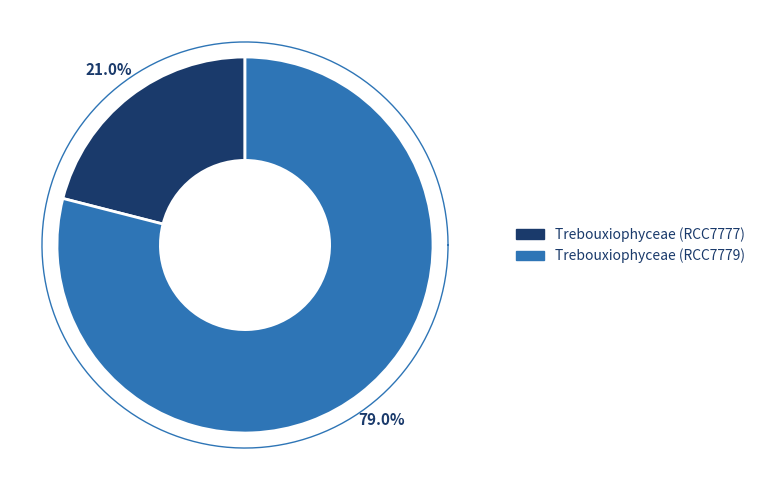

Is it true that Trebouxiophyceae (RCC7779) is 79% of the pie?

True